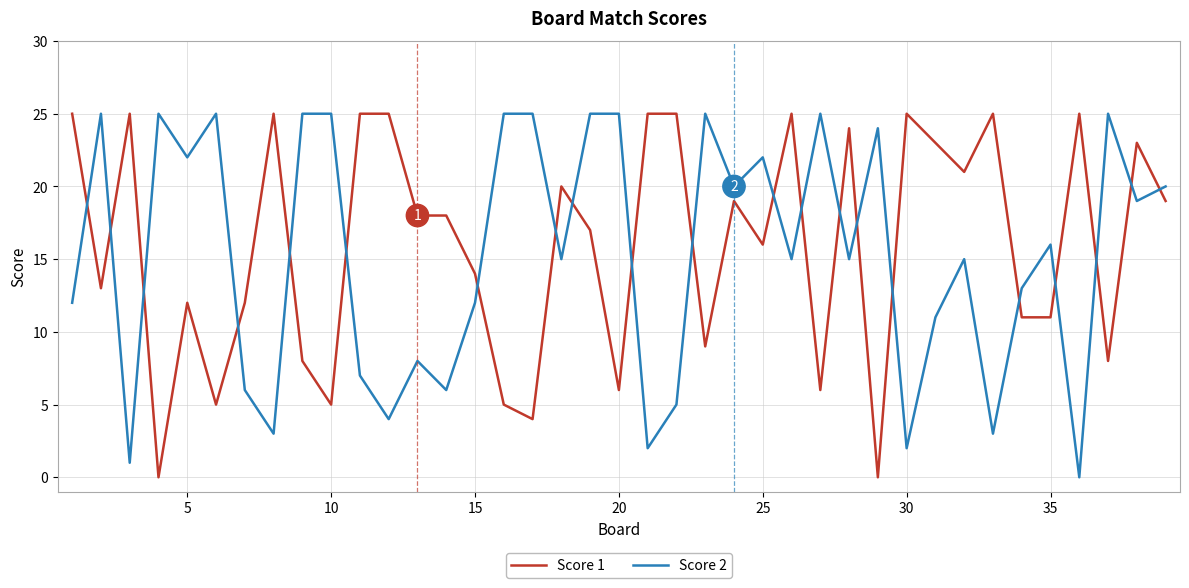

Reading right to left, transcribe all the data shown in this chart.

Score 1: 19	23	8	25	11	11	25	21	23	25	0	24	6	25	16	19	9	25	25	6	17	20	4	5	14	18	18	25	25	5	8	25	12	5	12	0	25	13	25
Score 2: 20	19	25	0	16	13	3	15	11	2	24	15	25	15	22	20	25	5	2	25	25	15	25	25	12	6	8	4	7	25	25	3	6	25	22	25	1	25	12